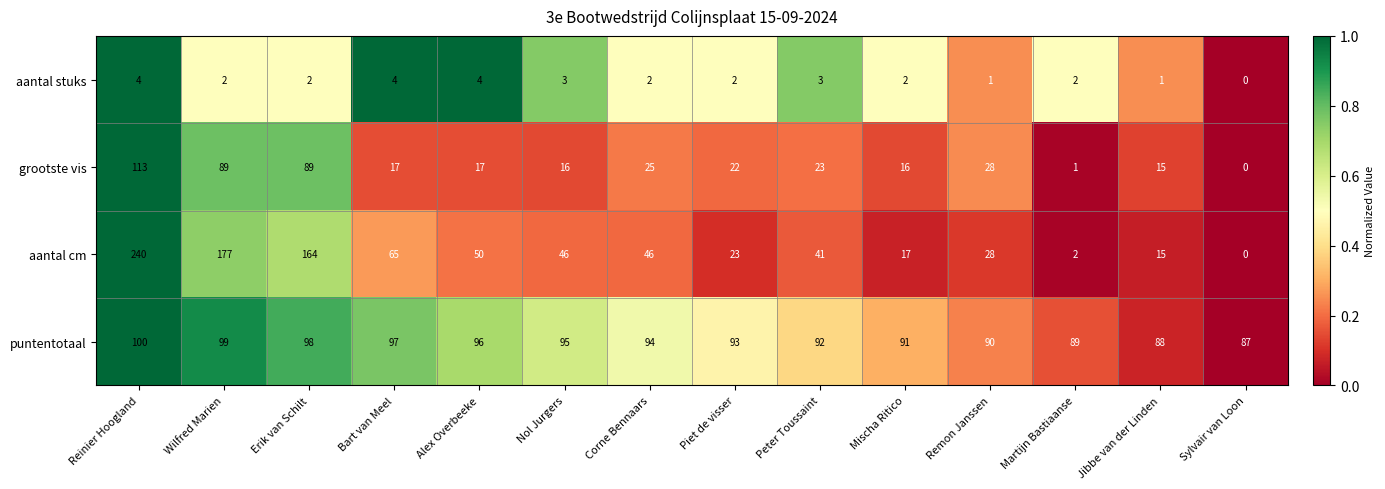

What is the total value across all series at Reinier Hoogland?

457